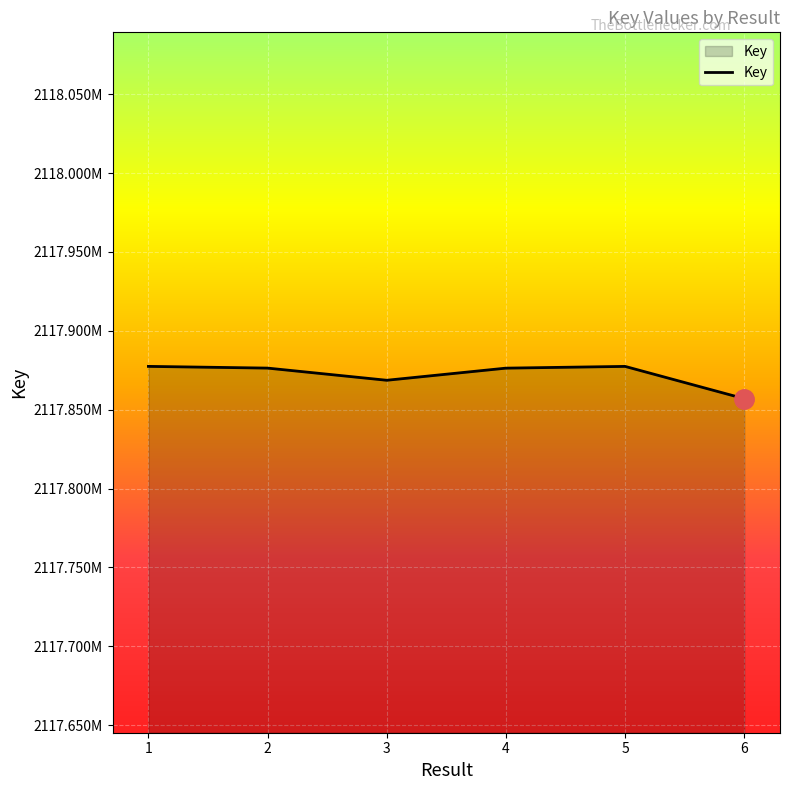

Does the chart have visible grid lines?

Yes